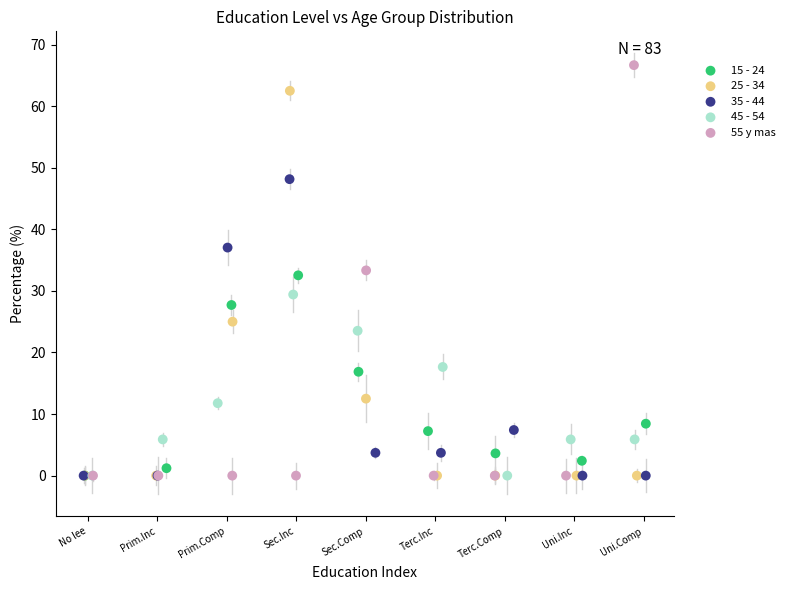

Which series reaches the maximum Y coordinate?

55 y mas